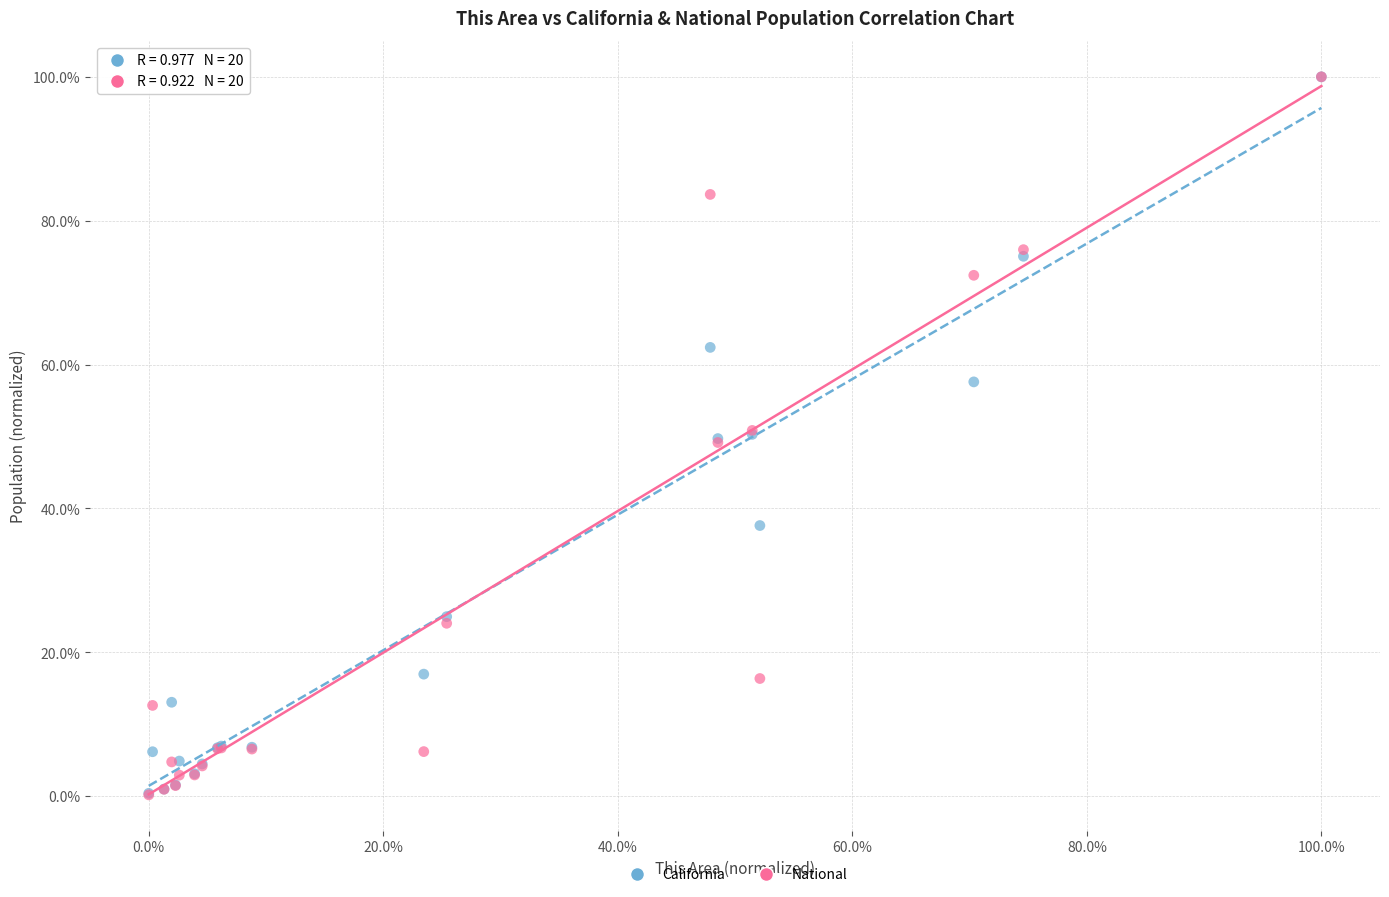

What are all the series names shown in the legend?

California, National